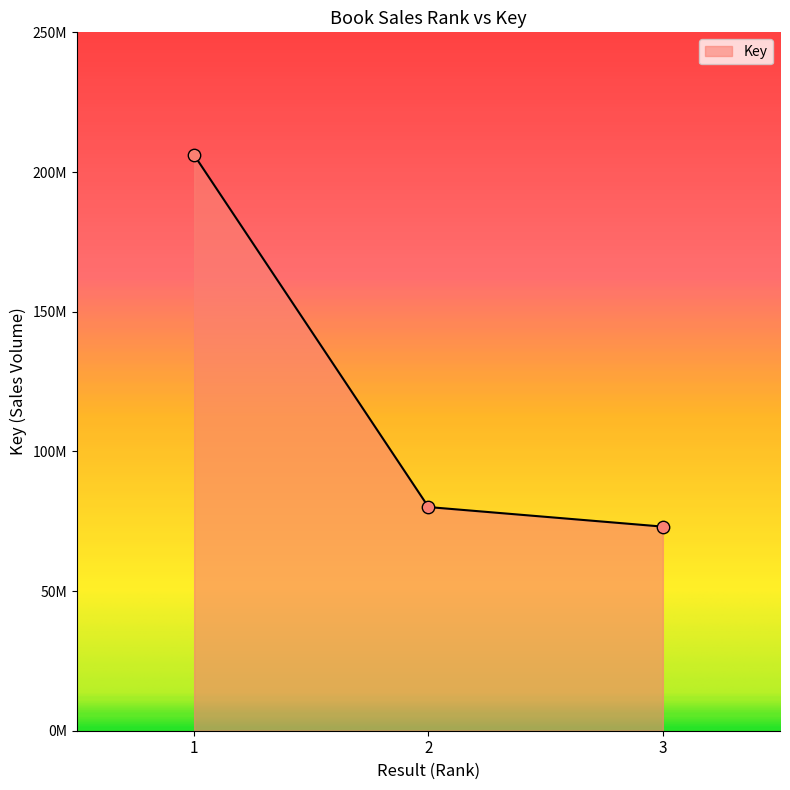

Between 1 and 2, which is larger?

1